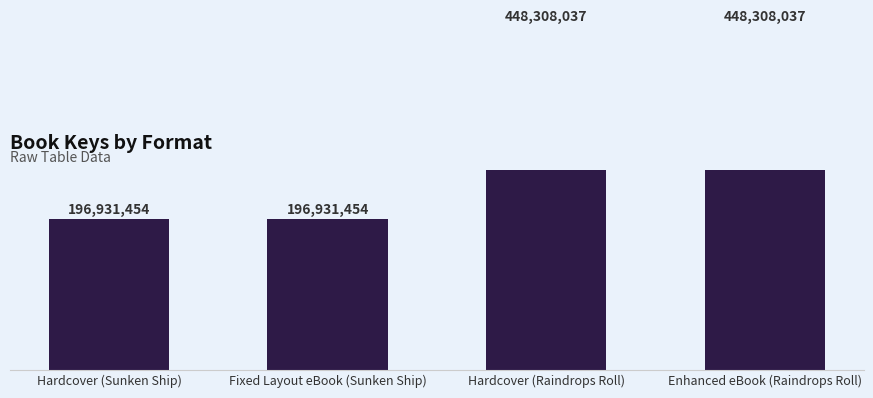

Which label corresponds to the largest value in the chart?

Hardcover (Raindrops Roll)